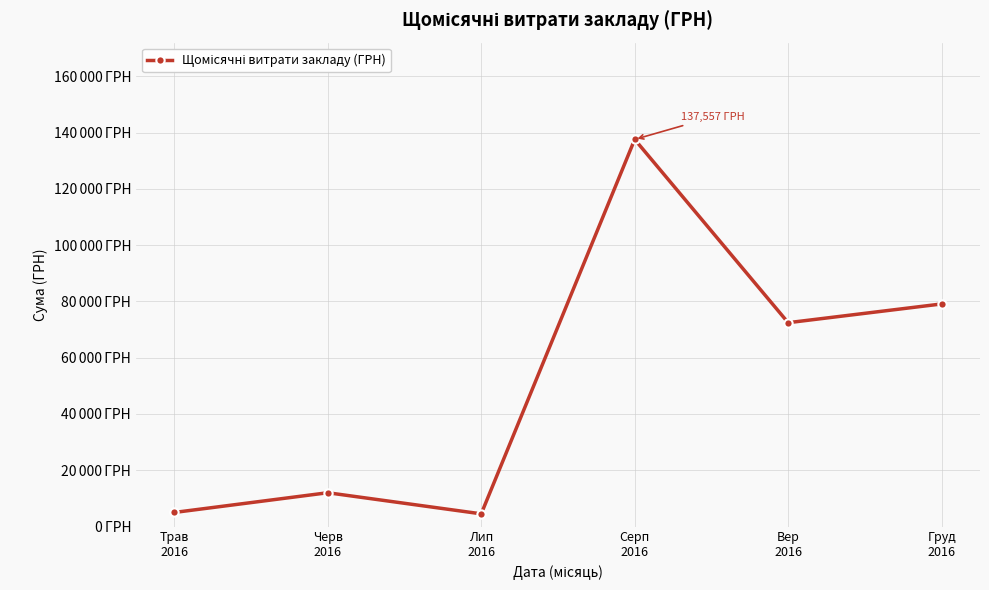

What is the change in value from Лип
2016 to Груд
2016?

+74574.0